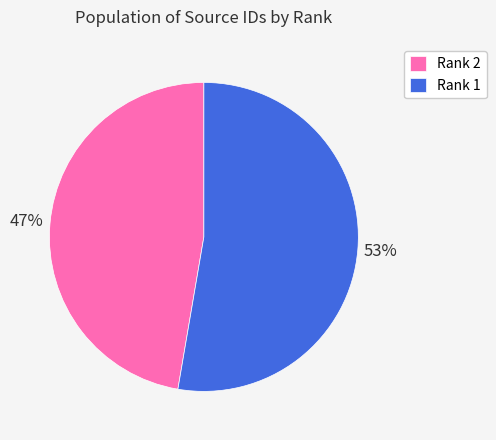

Approximately how many times larger is the value at Rank 1 compared to Rank 2?

1.1